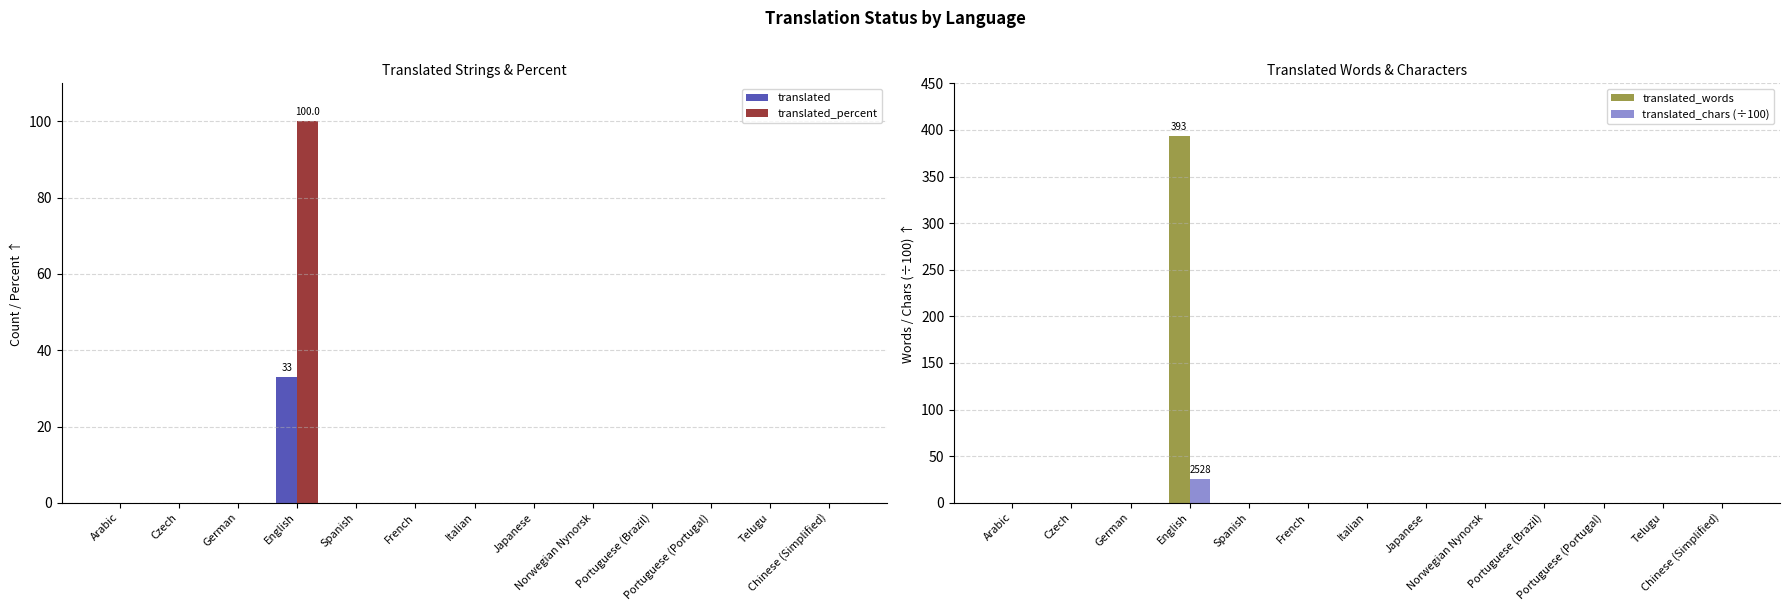

At which category is the sum across all series the highest?

English